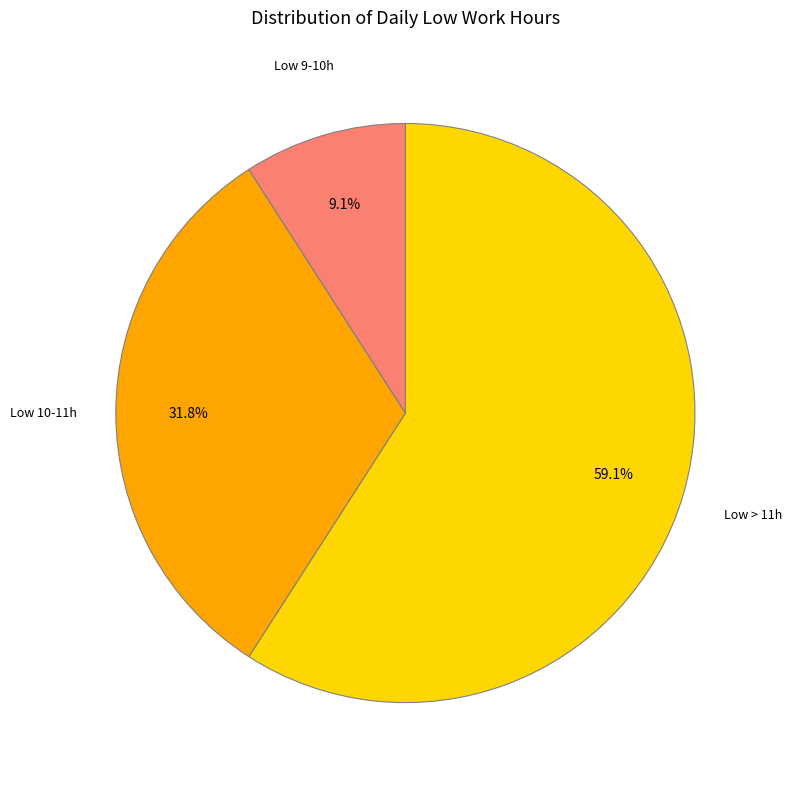

Is there a majority slice in this chart?

Yes